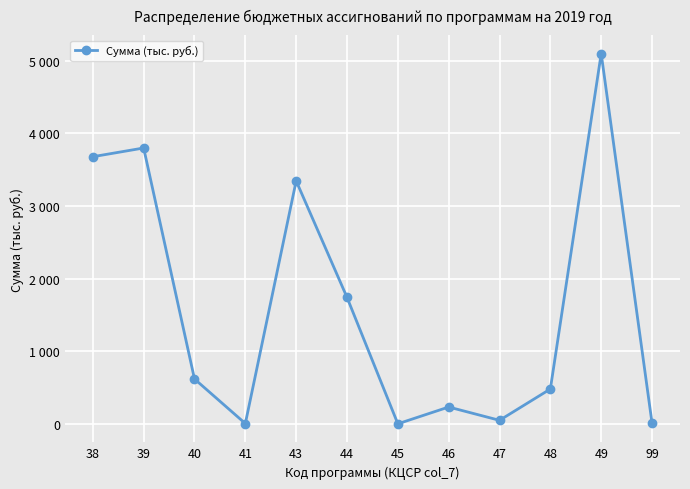

What value does the data have at 44, to the nearest 10?

1740